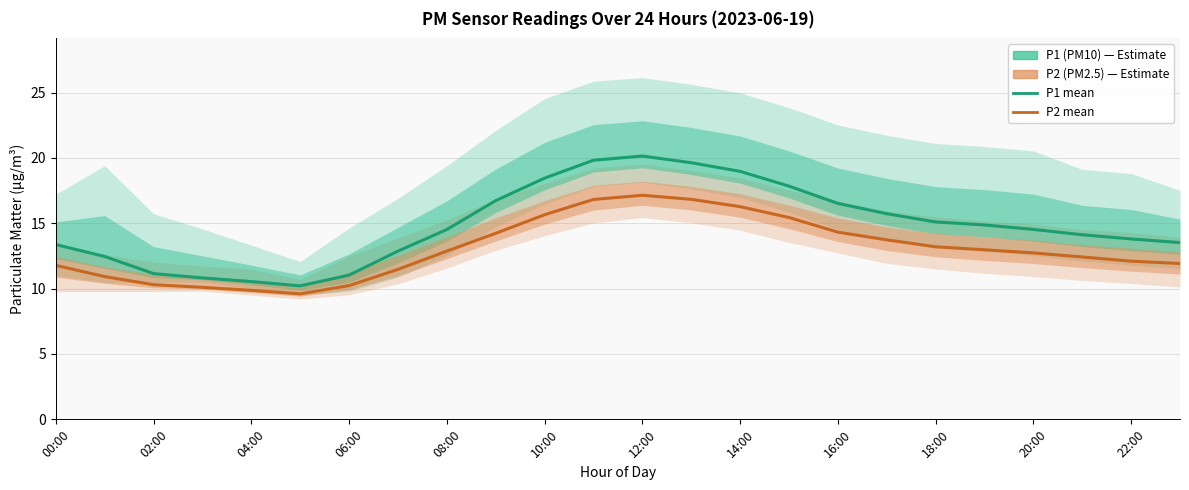

What is the total value across all series at 17?

29.5